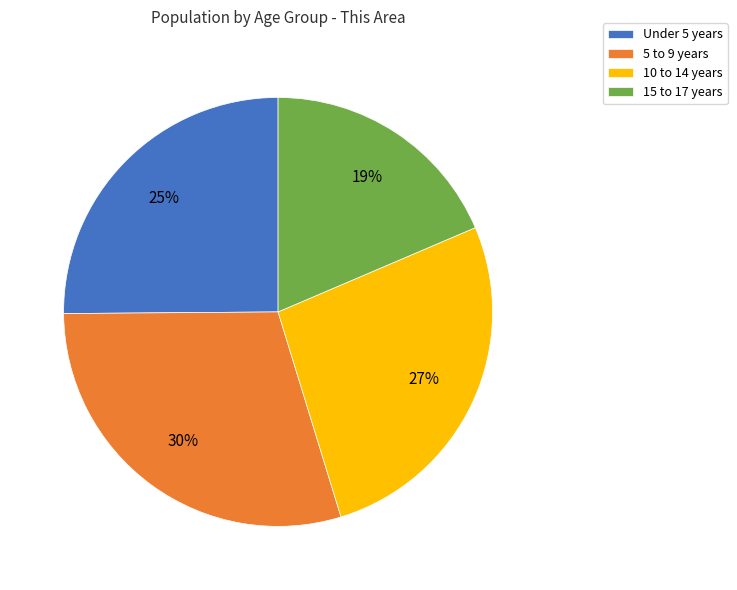

To the nearest percent, what is the average slice percentage?

25%